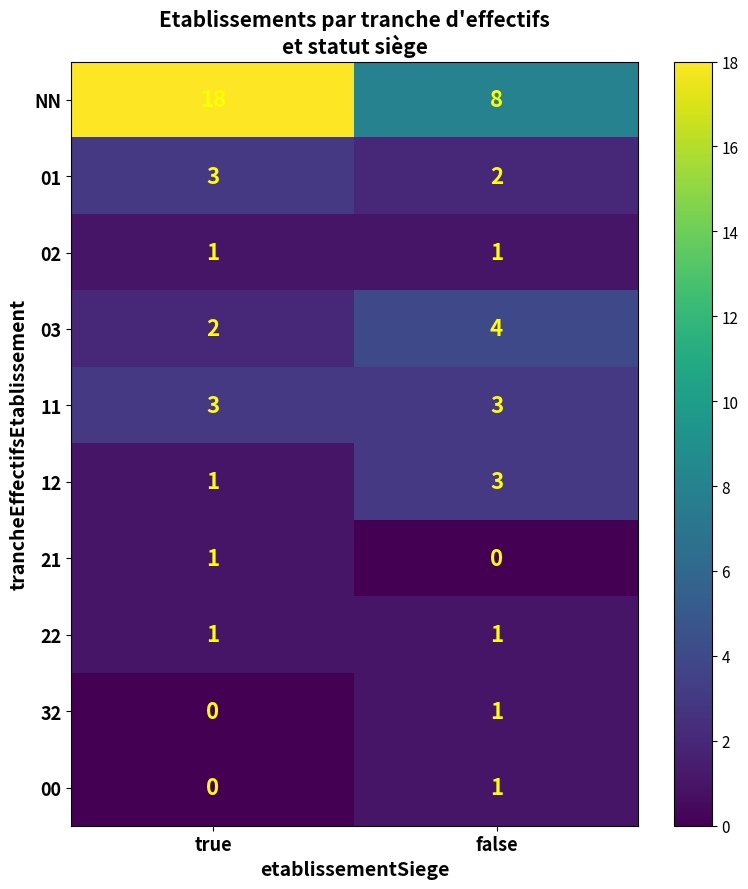

Reading right to left, what are all the values shown in this chart?

NN: 8	18
01: 2	3
02: 1	1
03: 4	2
11: 3	3
12: 3	1
21: 0	1
22: 1	1
32: 1	0
00: 1	0